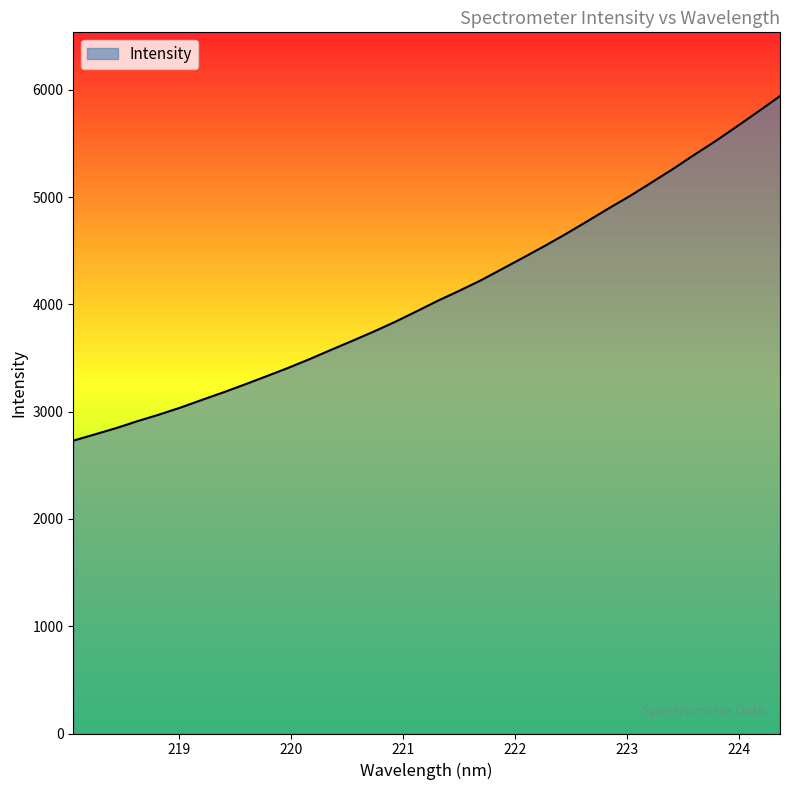

True or false: there are more than 0 points higher than both neighbors.

False